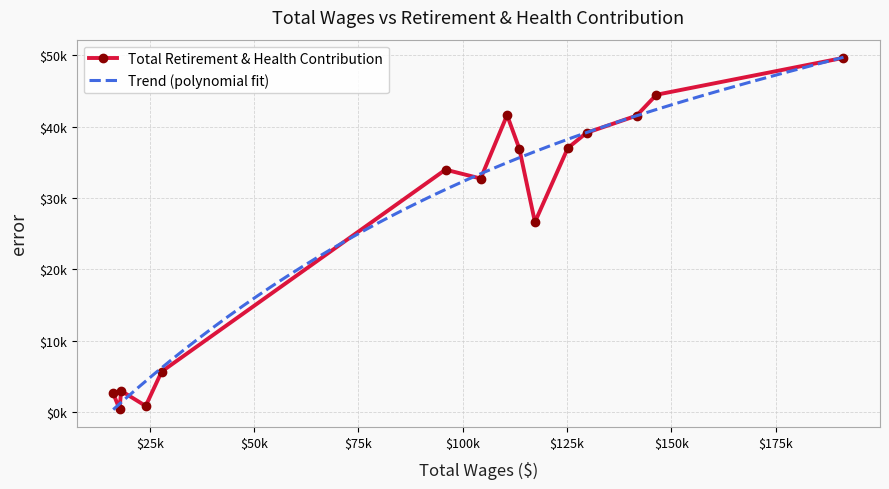

Approximately how many times larger is the value at 18134.0 compared to 95855.0?

0.1